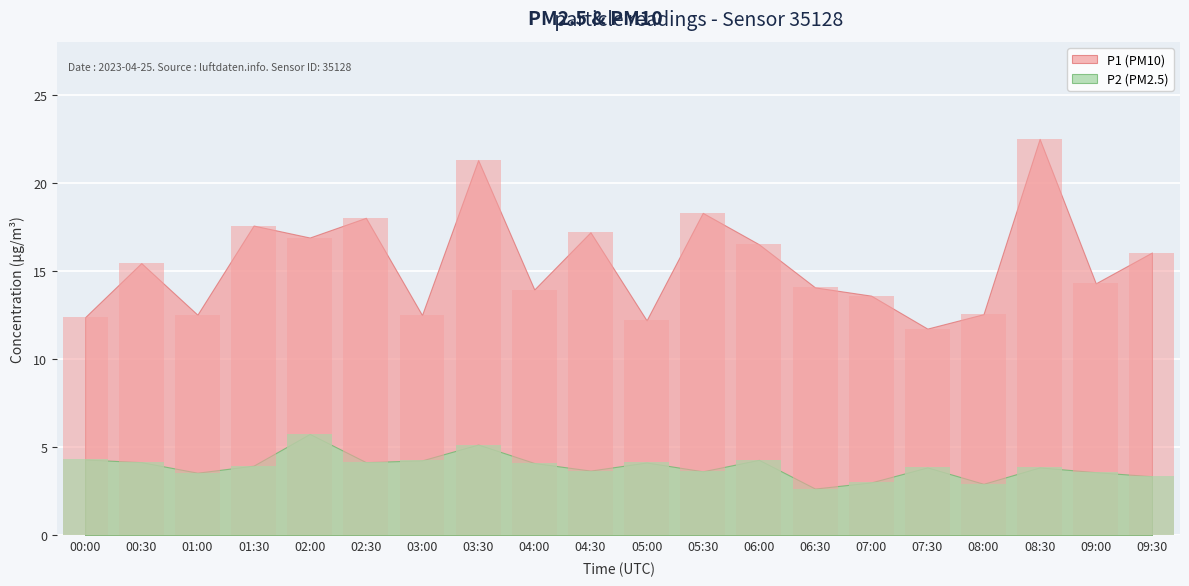

Which category has the highest value in the P1 series?

08:30